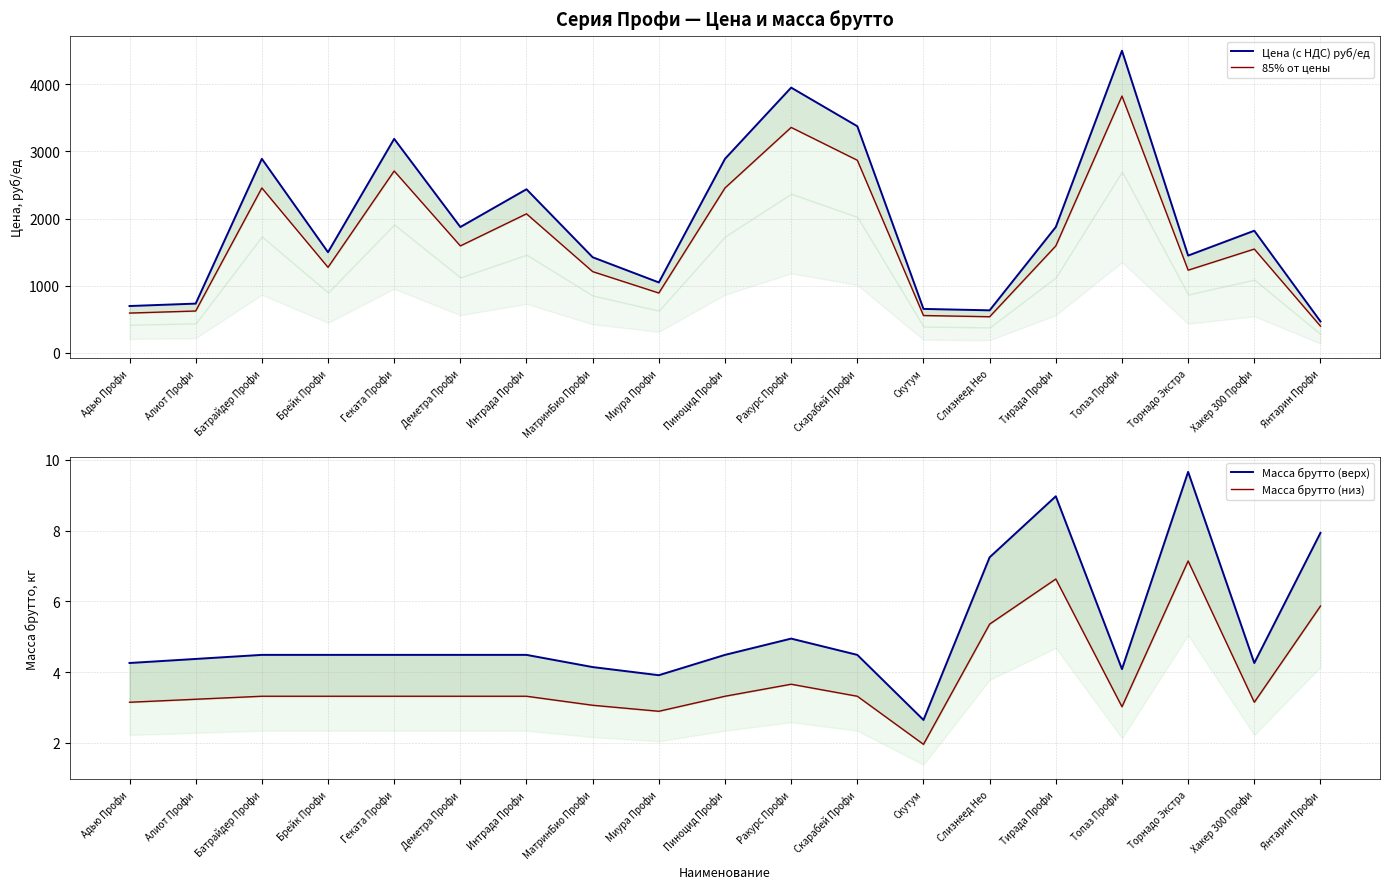

Where is 85% от цены nearest to the value 2111?

Интрада Профи